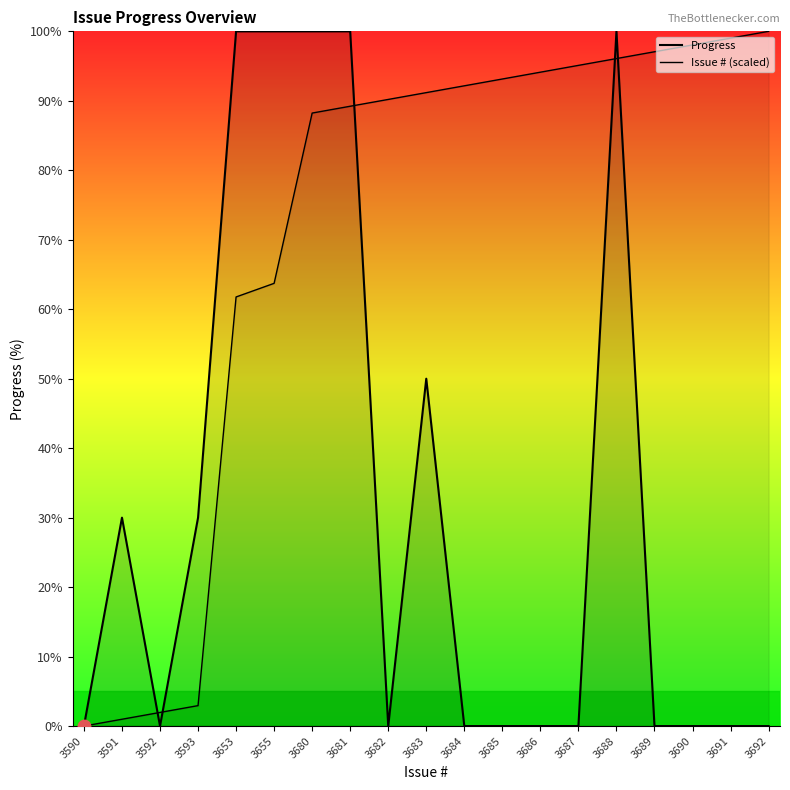

True or false: Progress and Issue # (scaled) intersect in this chart.

True